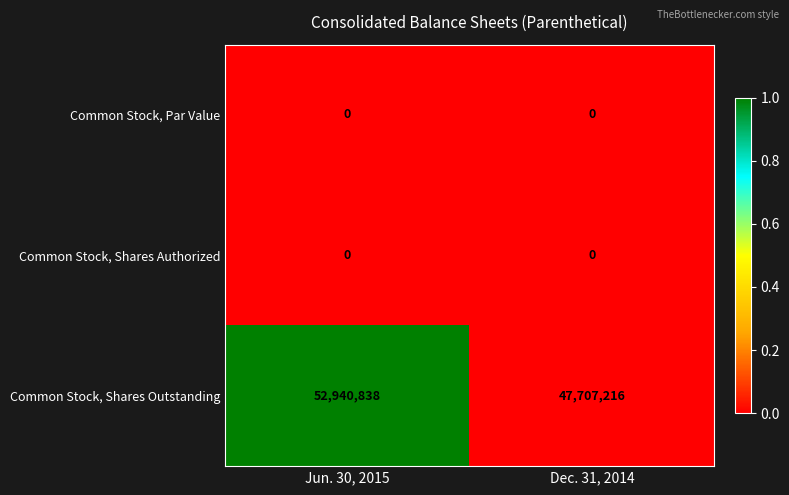

Reading left to right, extract all data points from this chart.

Common Stock, Par Value: 0	0
Common Stock, Shares Authorized: 0	0
Common Stock, Shares Outstanding: 52940838	47707216